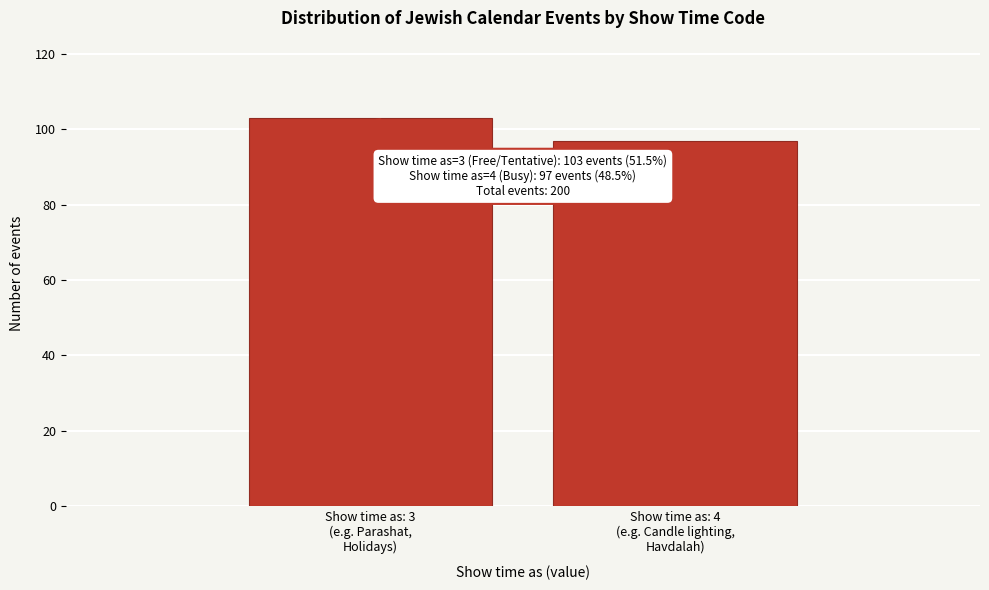

Reading right to left, extract all data points from this chart.

97	103